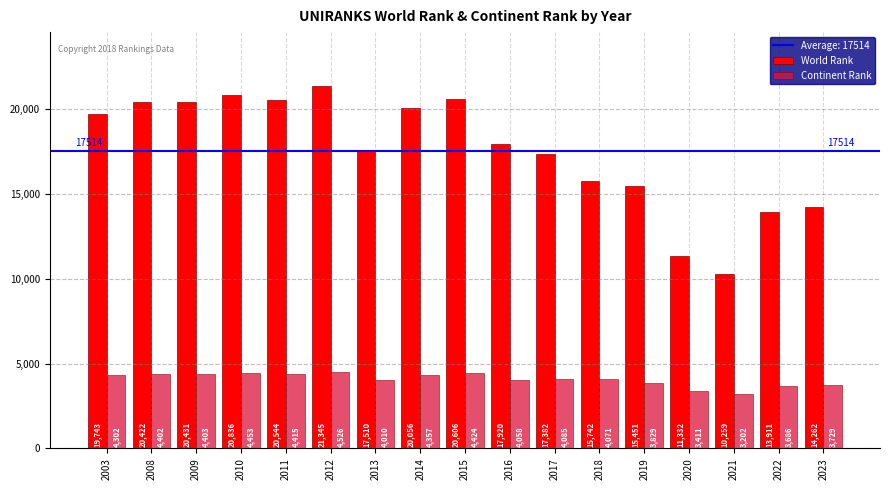

How many groups of bars are there?

17